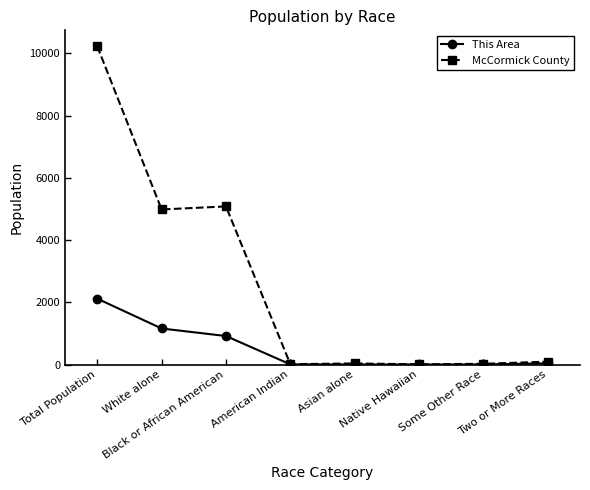

List the series in order of their overall mean, highest first.

McCormick County, This Area